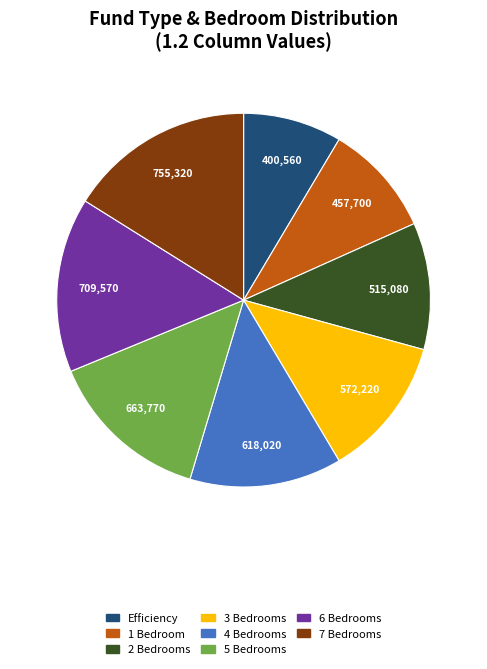

What is the smallest slice in the pie chart?

Efficiency